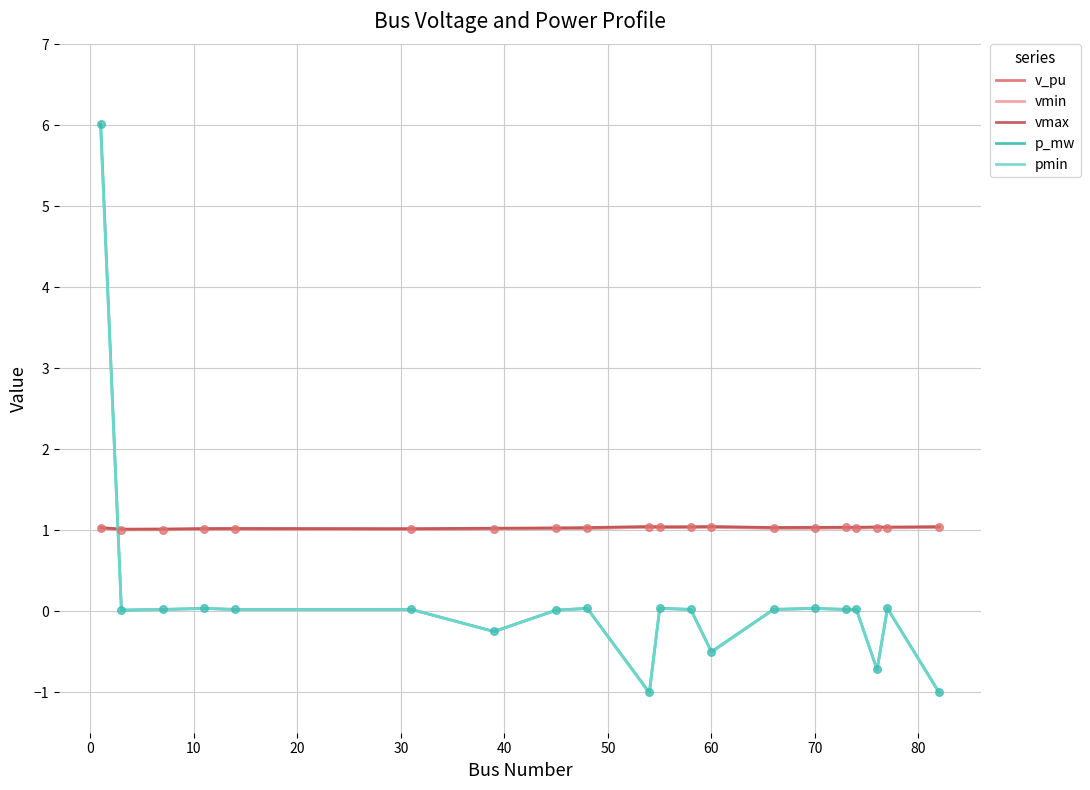

What is the minimum value for v_pu?

1.0